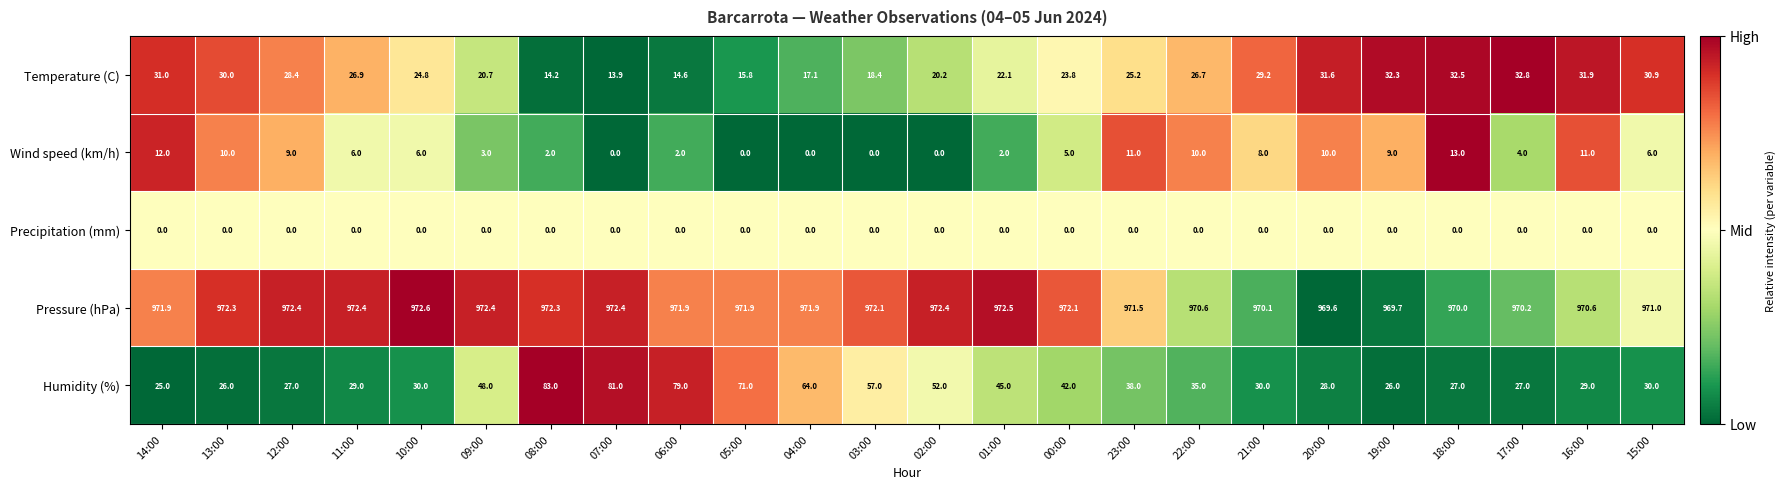

Which series has the largest range (max minus min)?

Humidity (%)